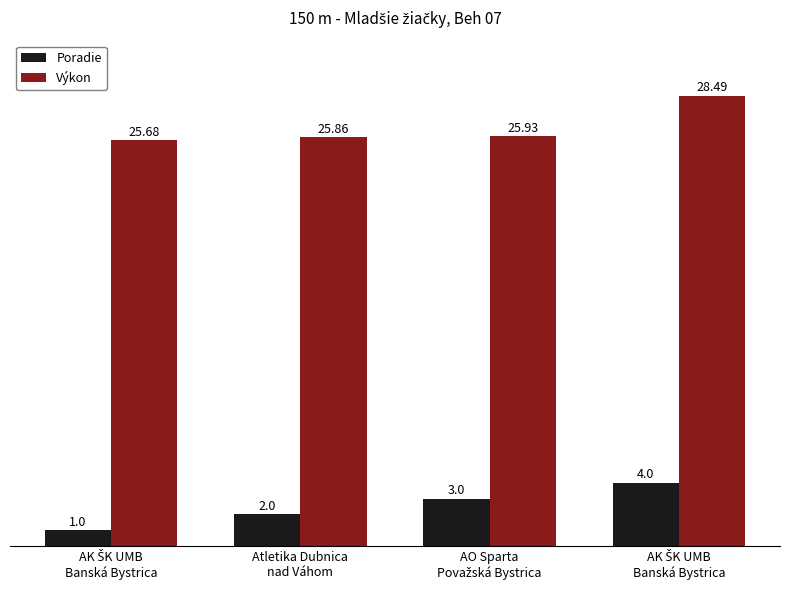

At how many categories does at least one series exceed 3?

4